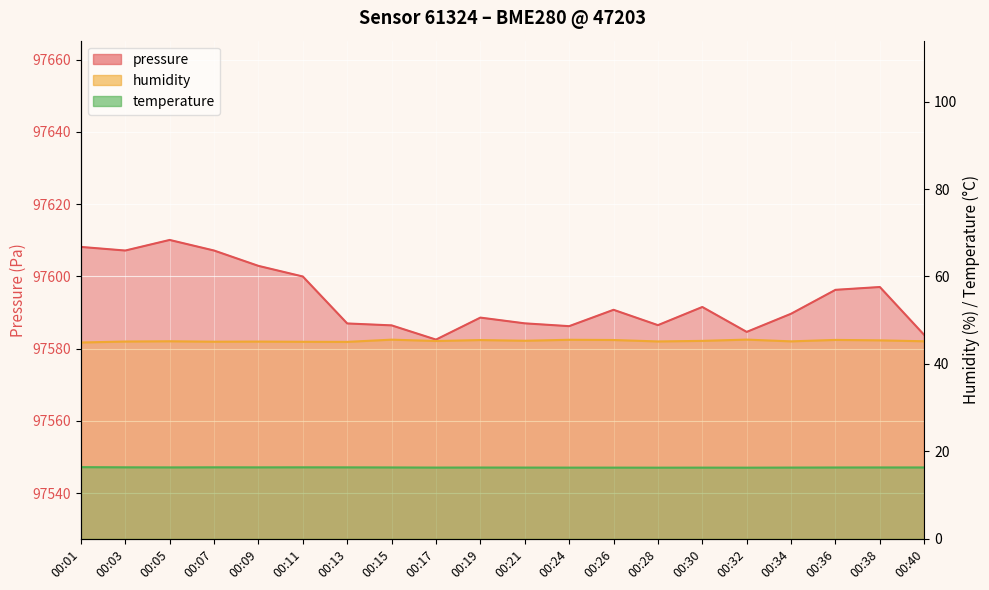

True or false: pressure and temperature intersect in this chart.

False